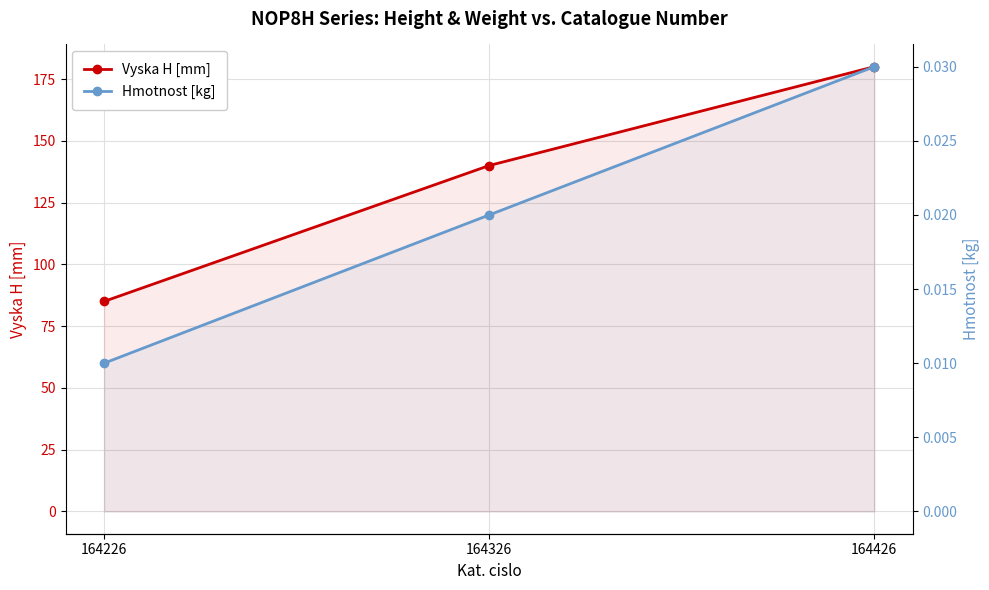

Which category has the highest value in the Vyska H [mm] series?

164426